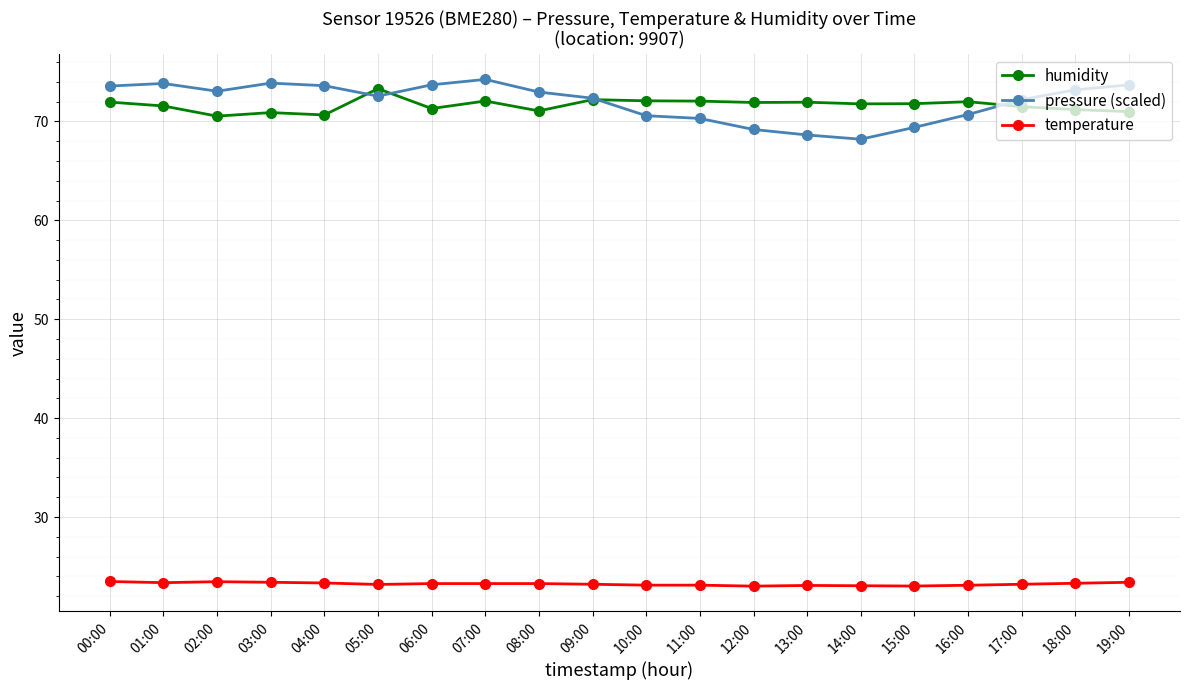

What is the sum of all humidity values?

1432.9